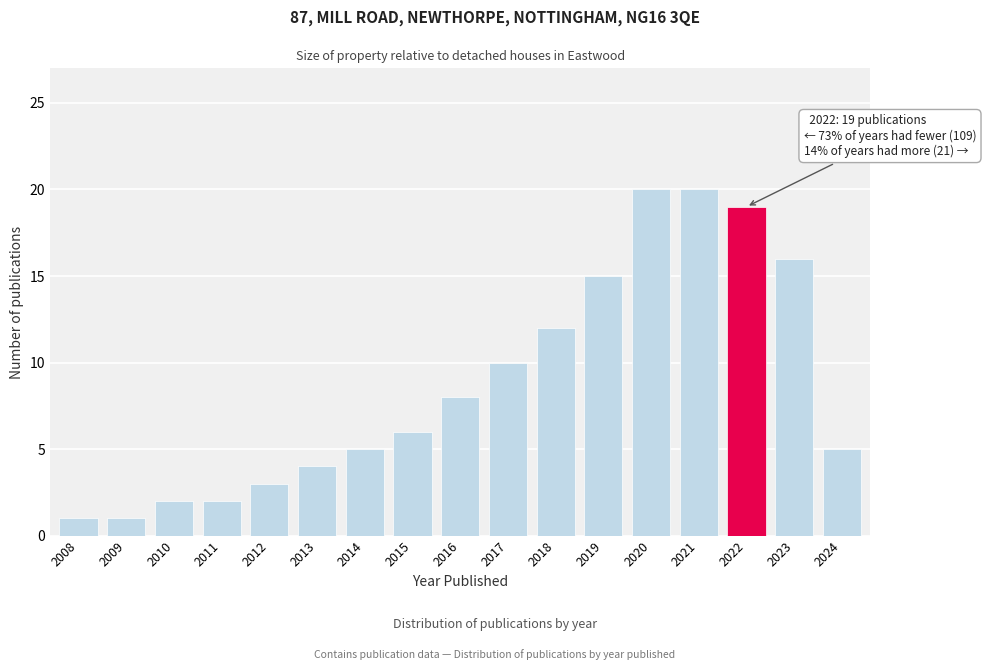

Reading right to left, list all the values displayed in this chart.

2024=5	2023=16	2022=19	2021=20	2020=20	2019=15	2018=12	2017=10	2016=8	2015=6	2014=5	2013=4	2012=3	2011=2	2010=2	2009=1	2008=1